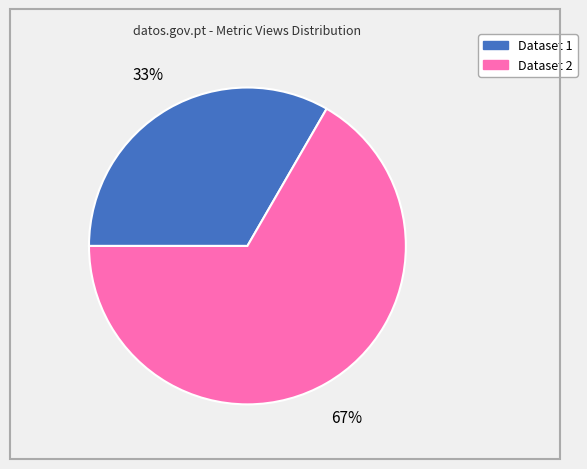

Is there a majority slice in this chart?

Yes